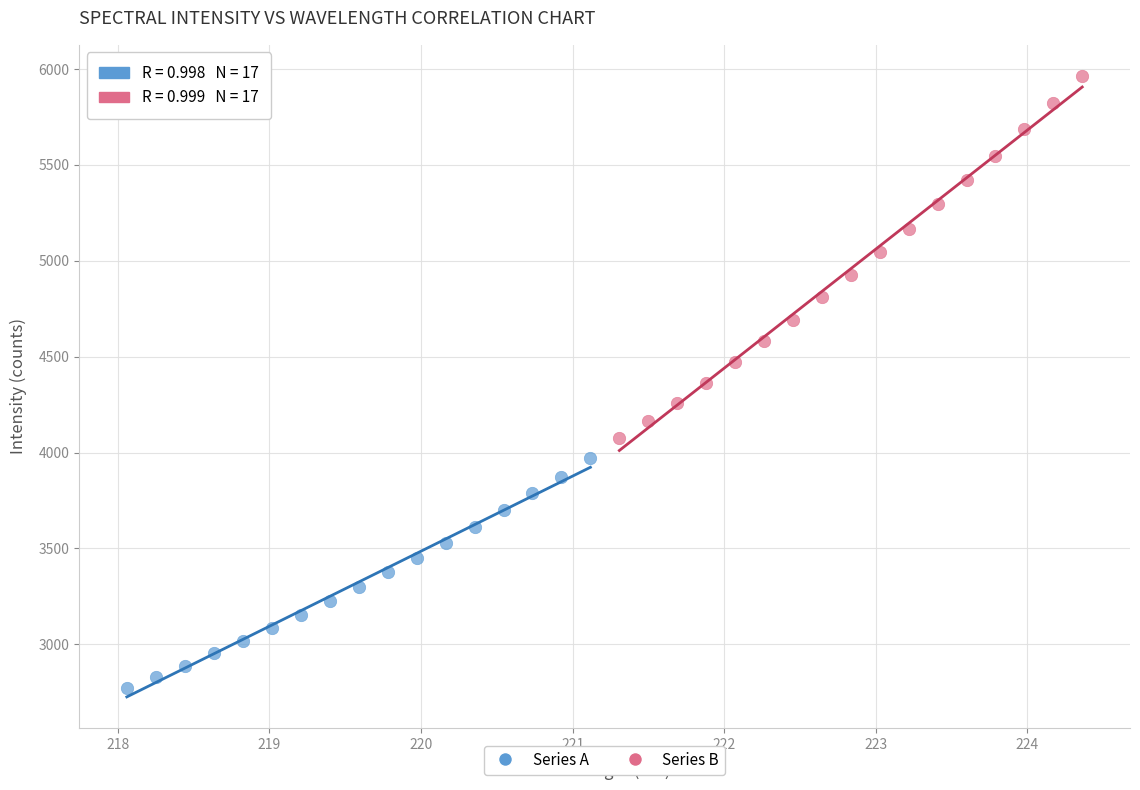

Which series reaches the minimum Y coordinate?

Series A